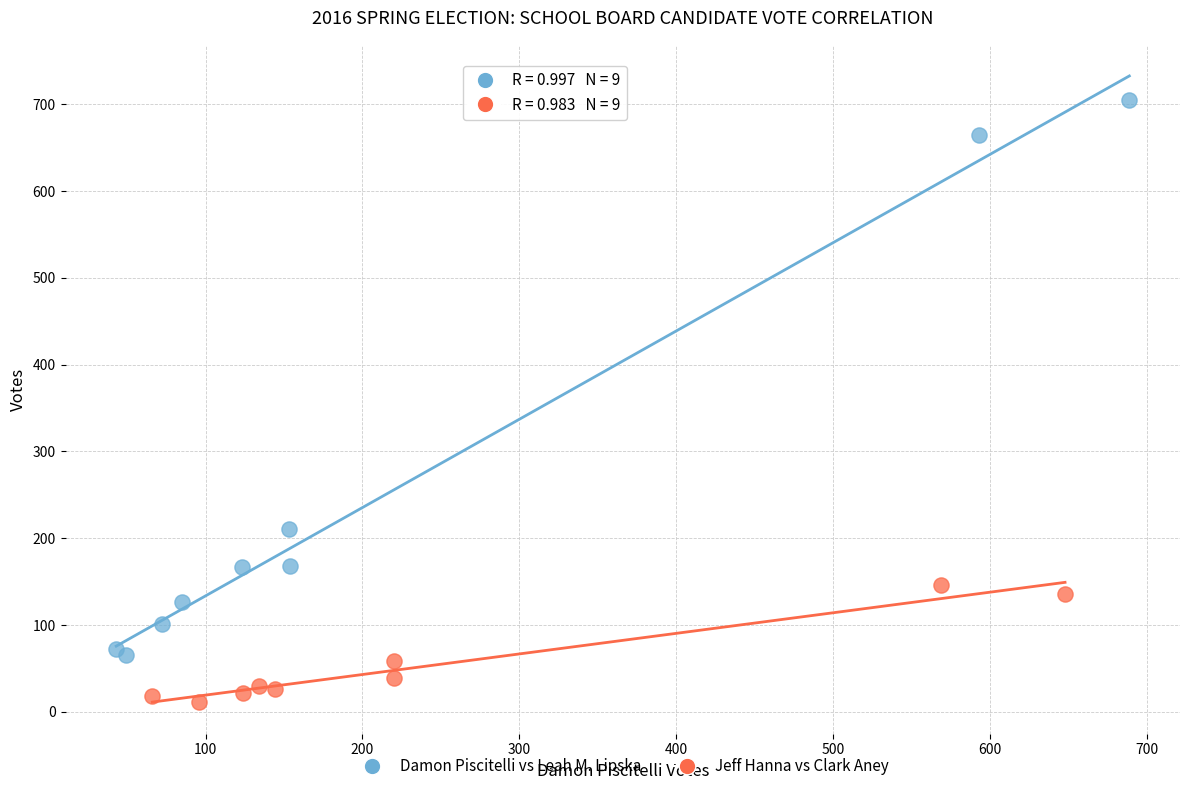

Which series contains the lowest Y value?

Jeff Hanna vs Clark Aney